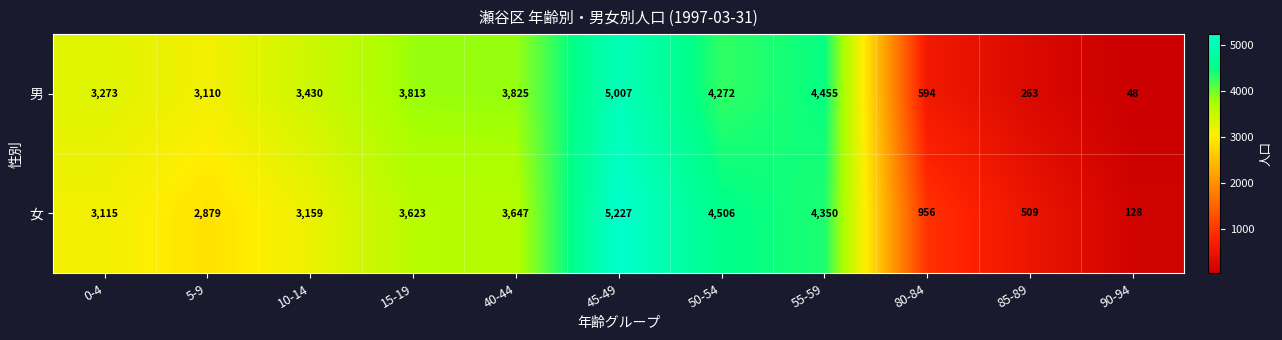

Which series changed the most between 15-19 and 50-54?

女